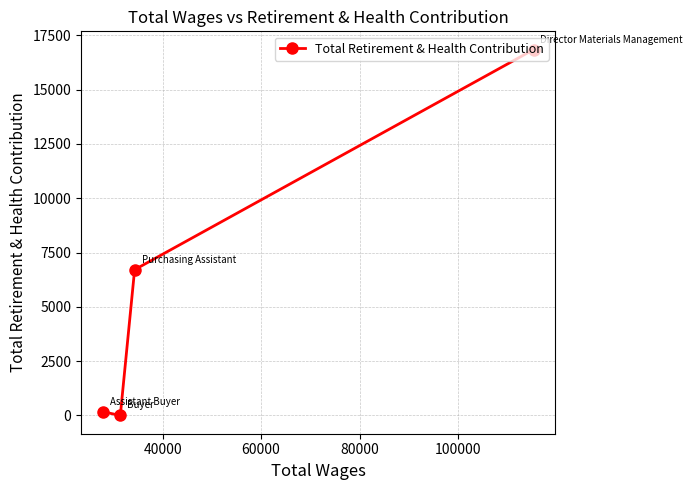

What is the difference between the second highest and minimum values?

6709